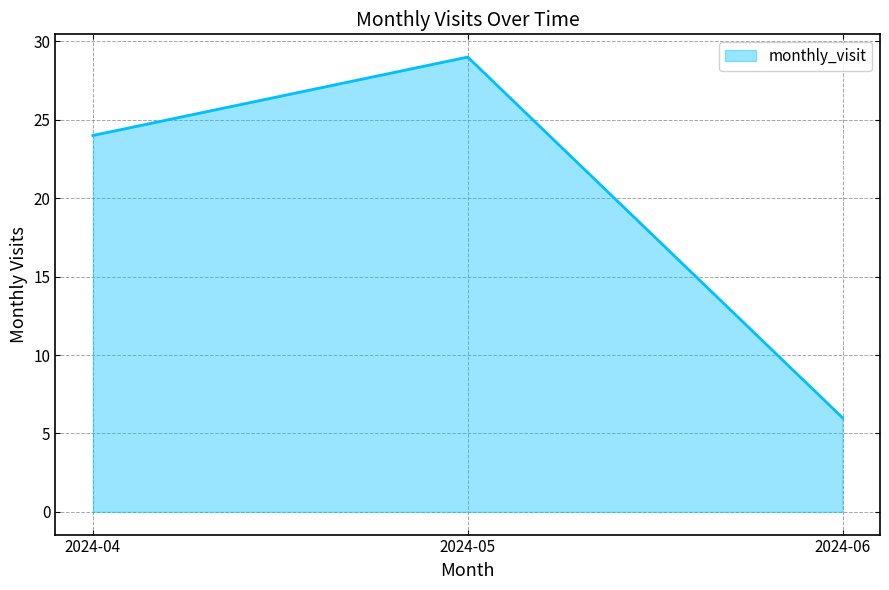

How many lines are shown in the chart?

1